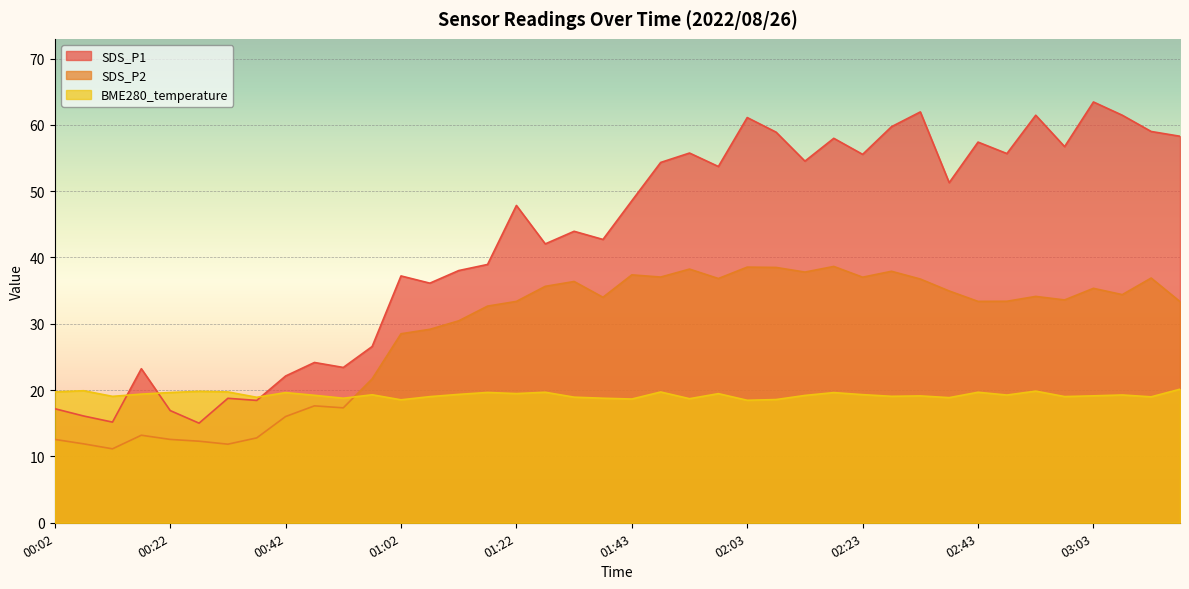

At which label does BME280_temperature reach its minimum?

02:03